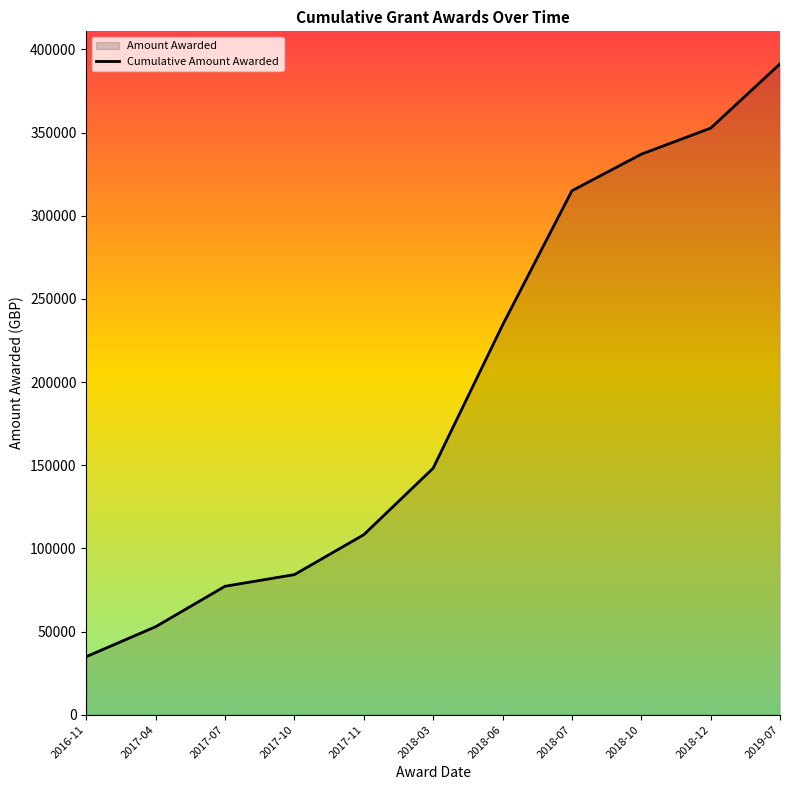

List the labels in order of value, smallest first.

2016-11, 2017-04, 2017-07, 2017-10, 2017-11, 2018-03, 2018-06, 2018-07, 2018-10, 2018-12, 2019-07